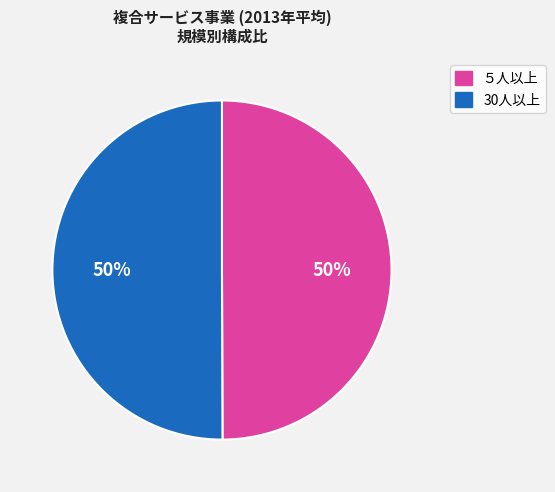

To the nearest percent, what is the average slice percentage?

50%